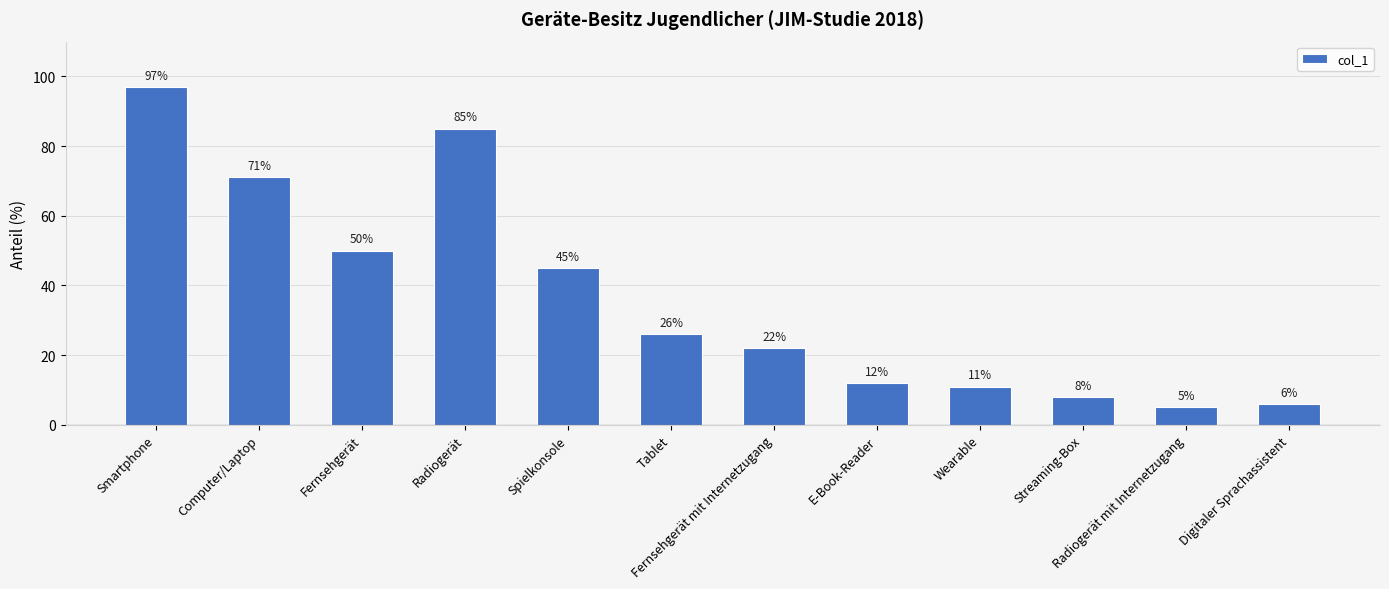

What is the difference between the maximum and minimum values?

92